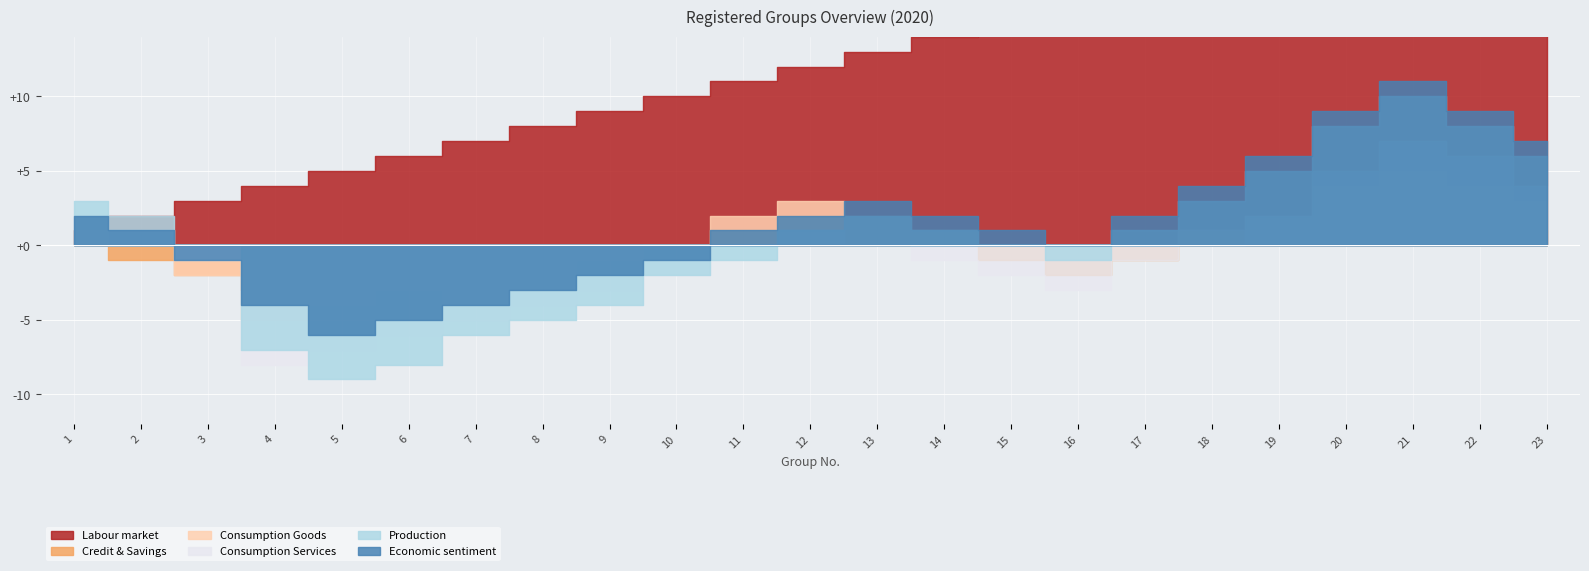

How many data points in Credit & Savings are above 0?

8